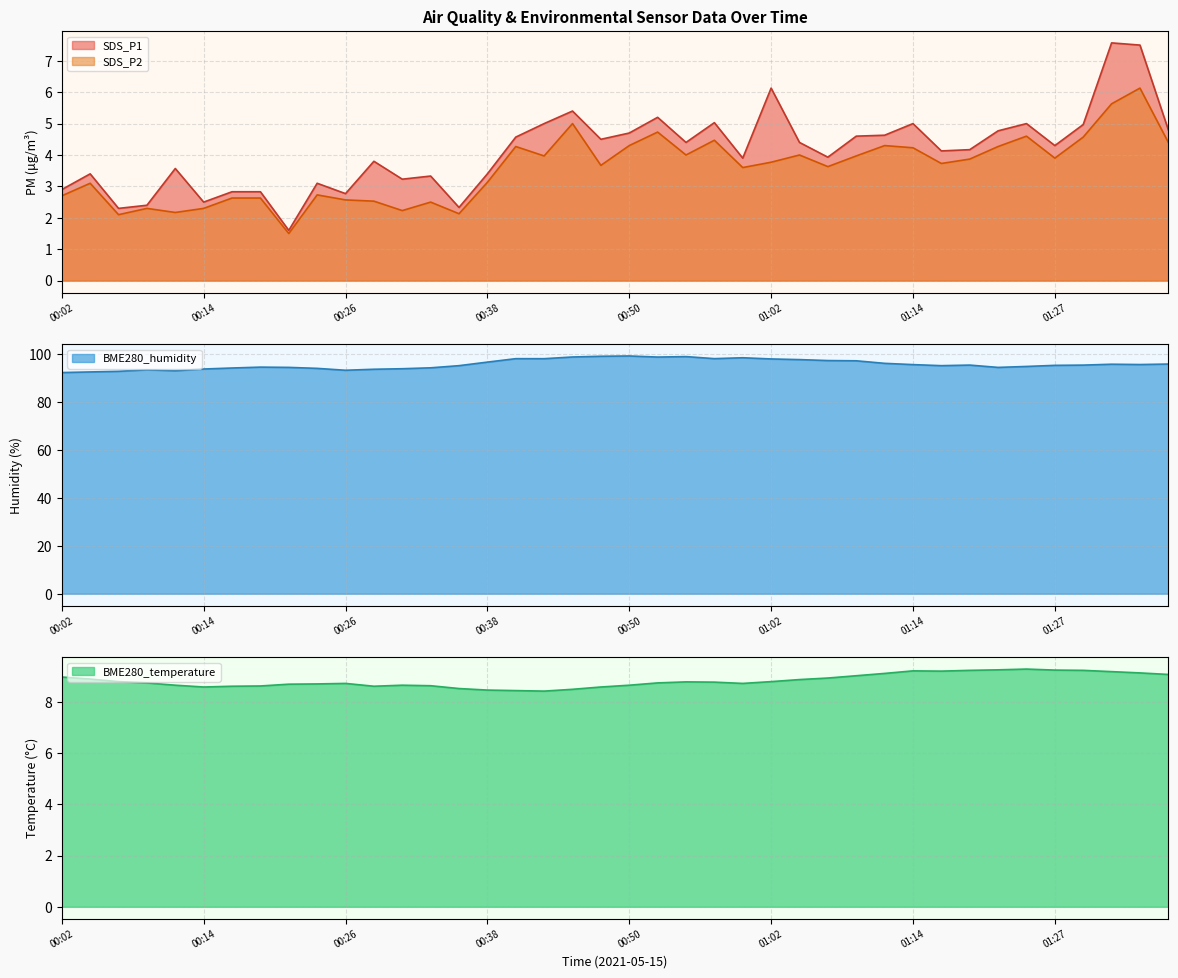

Which series has the widest spread of values?

BME280_humidity